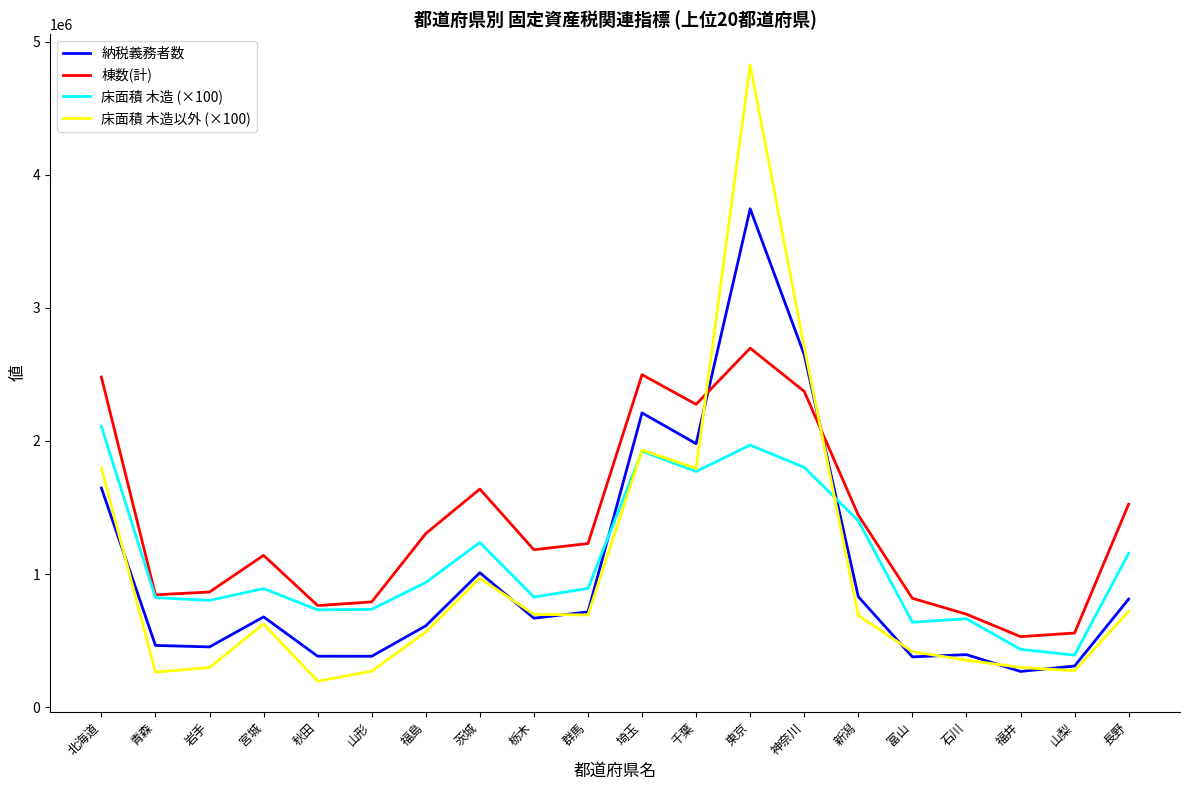

The 納税義務者数 series shows 2210486.0 at 埼玉. True or false?

True